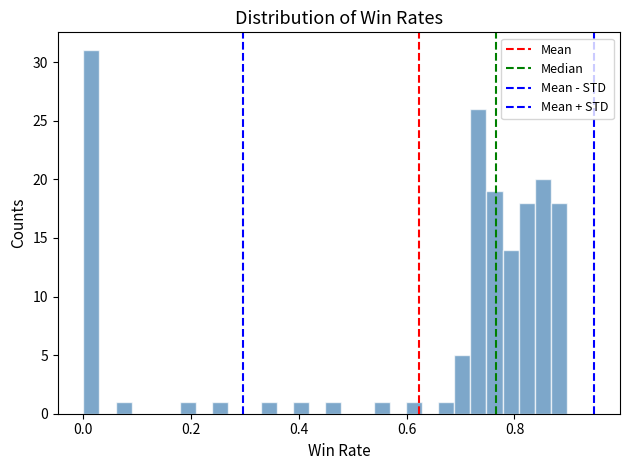

Read against the x-axis, roughly where is the centre of the tallest bar?

0.02